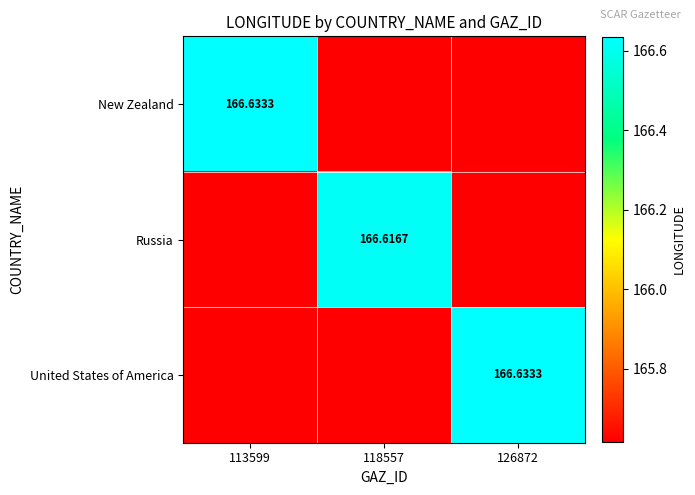

What is the difference between the New Zealand values at 113599 and 126872?

1.0